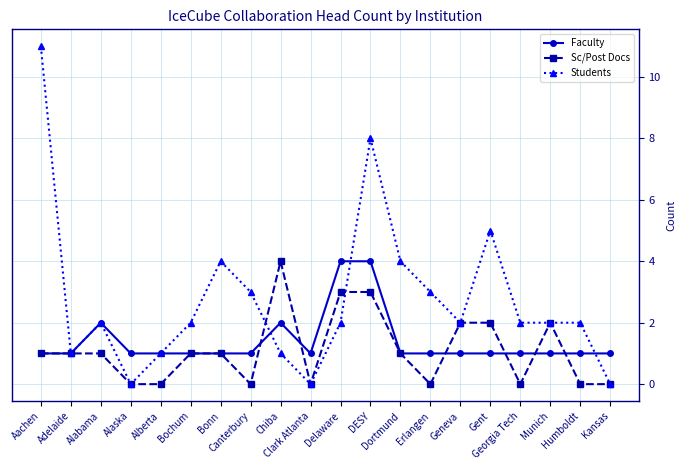

Which series ends up on top after the final intersection of Faculty and Students?

Faculty